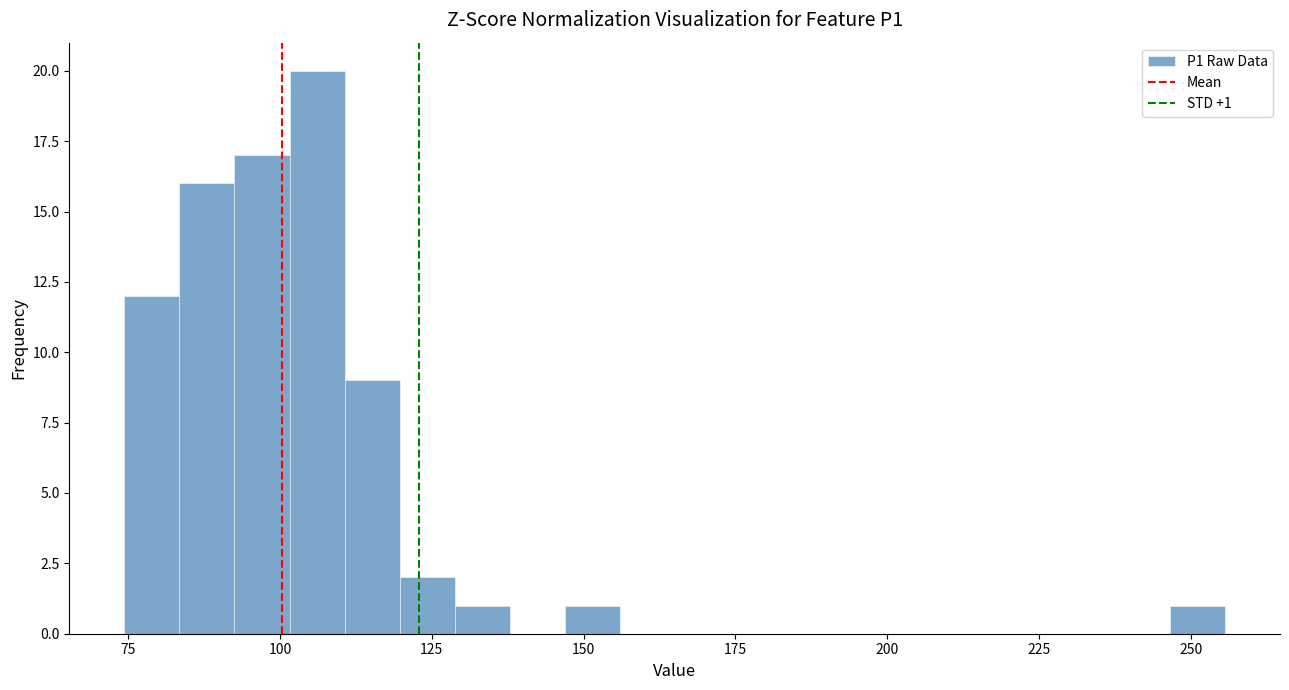

Around what value on the x-axis is the tallest bar? Give the approximate position of its centre, as read against the axis.

105